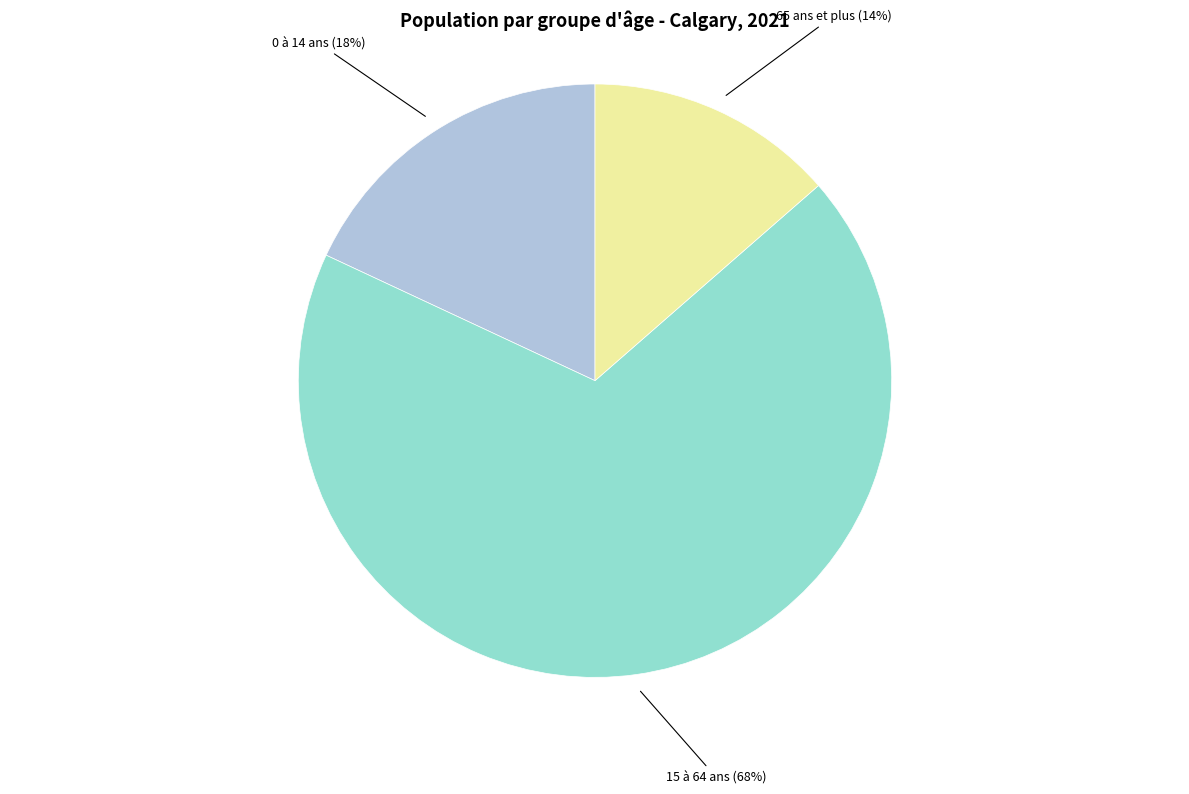

The 65 ans et plus slice represents 14% of the pie. True or false?

True